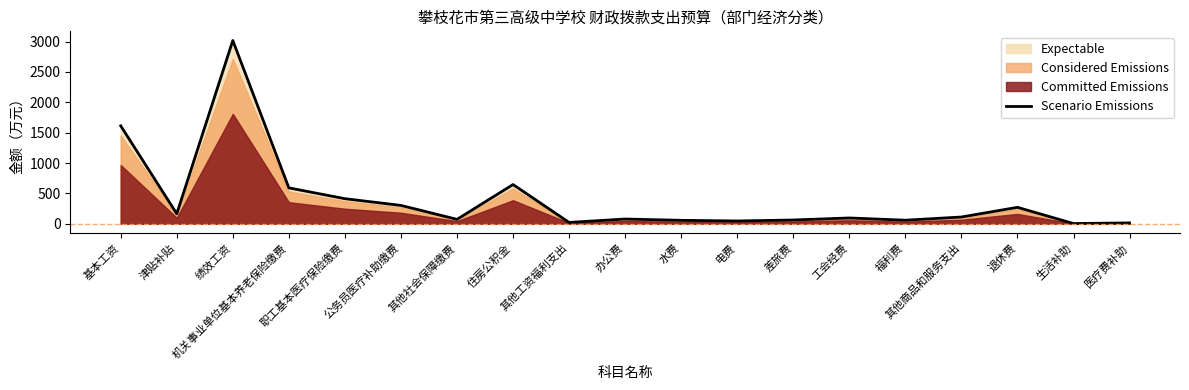

List the labels in order of value, largest first.

绩效工资, 基本工资, 住房公积金, 机关事业单位基本养老保险缴费, 职工基本医疗保险缴费, 公务员医疗补助缴费, 退休费, 津贴补贴, 其他商品和服务支出, 工会经费, 办公费, 其他社会保障缴费, 差旅费, 福利费, 水费, 电费, 其他工资福利支出, 医疗费补助, 生活补助